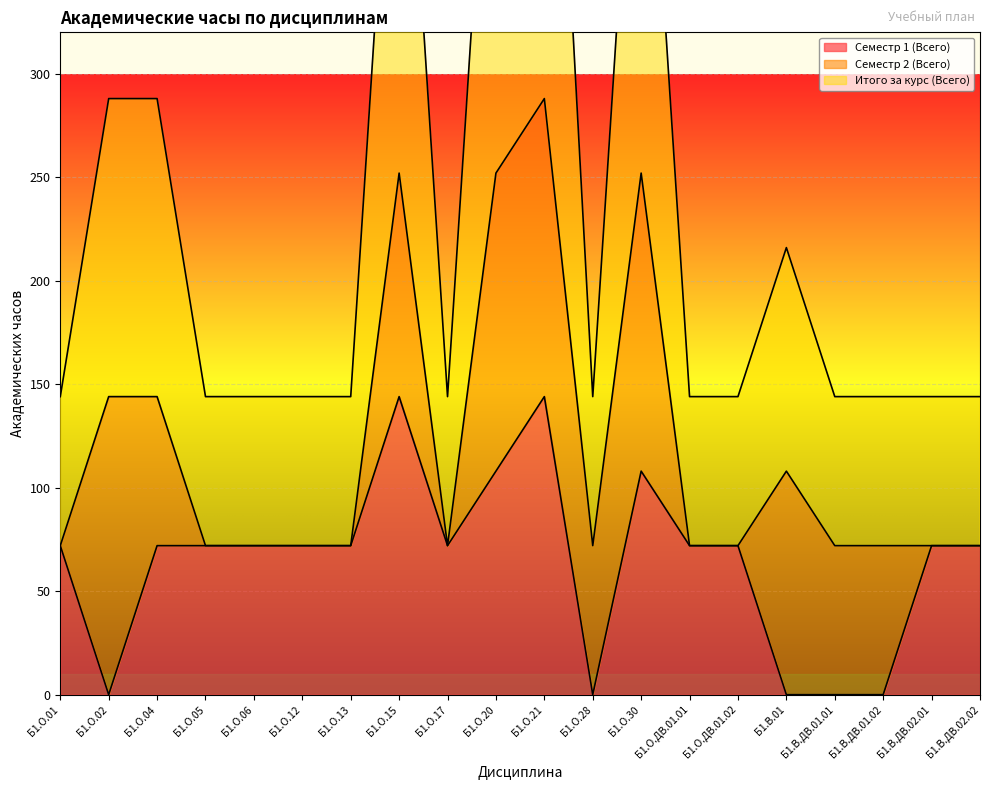

Is the value of Семестр 1 (Всего) at Б1.О.04 greater than the value of Итого за курс (Всего) at Б1.О.21?

No